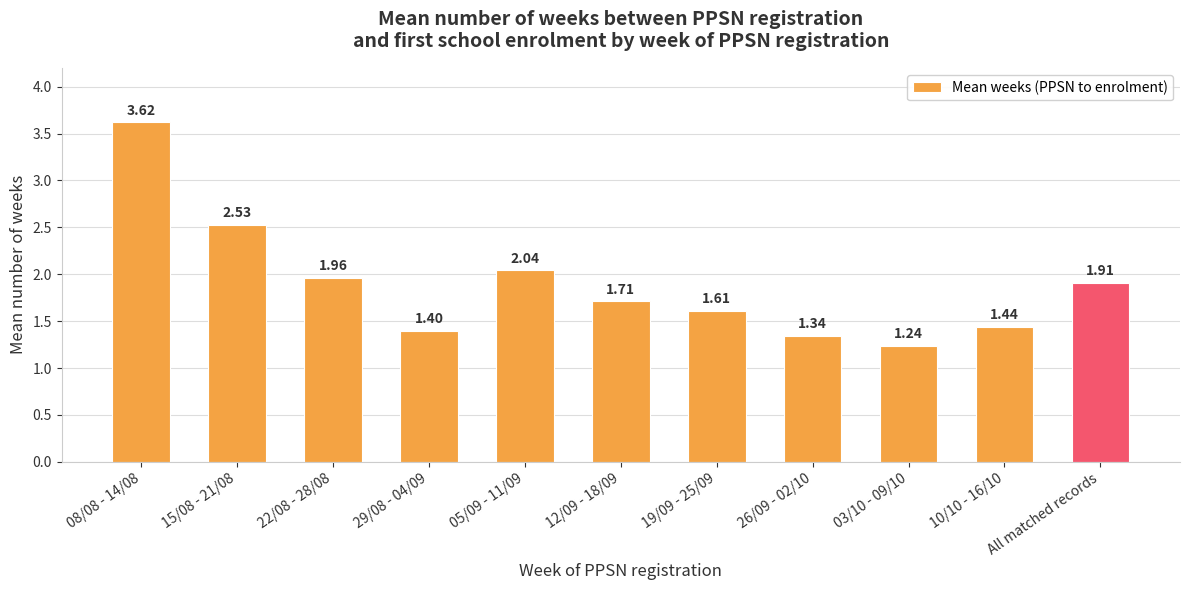

At which category does the chart reach its minimum across all series?

03/10 - 09/10